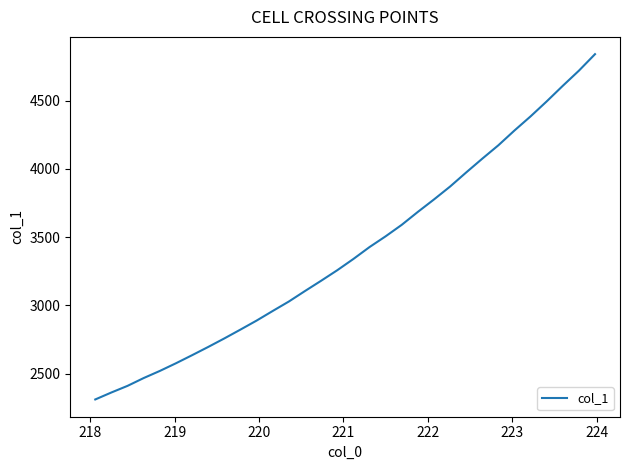

What is the smallest value displayed?

2309.9